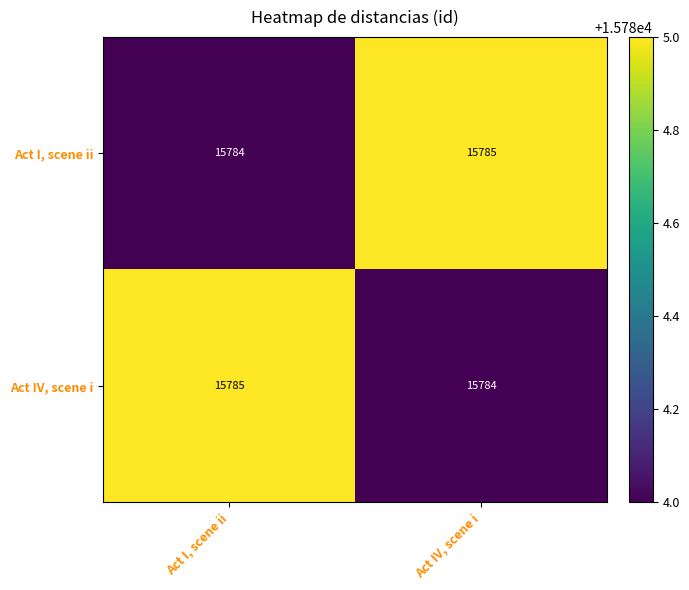

What is the sum of all Act IV, scene i values?

31569